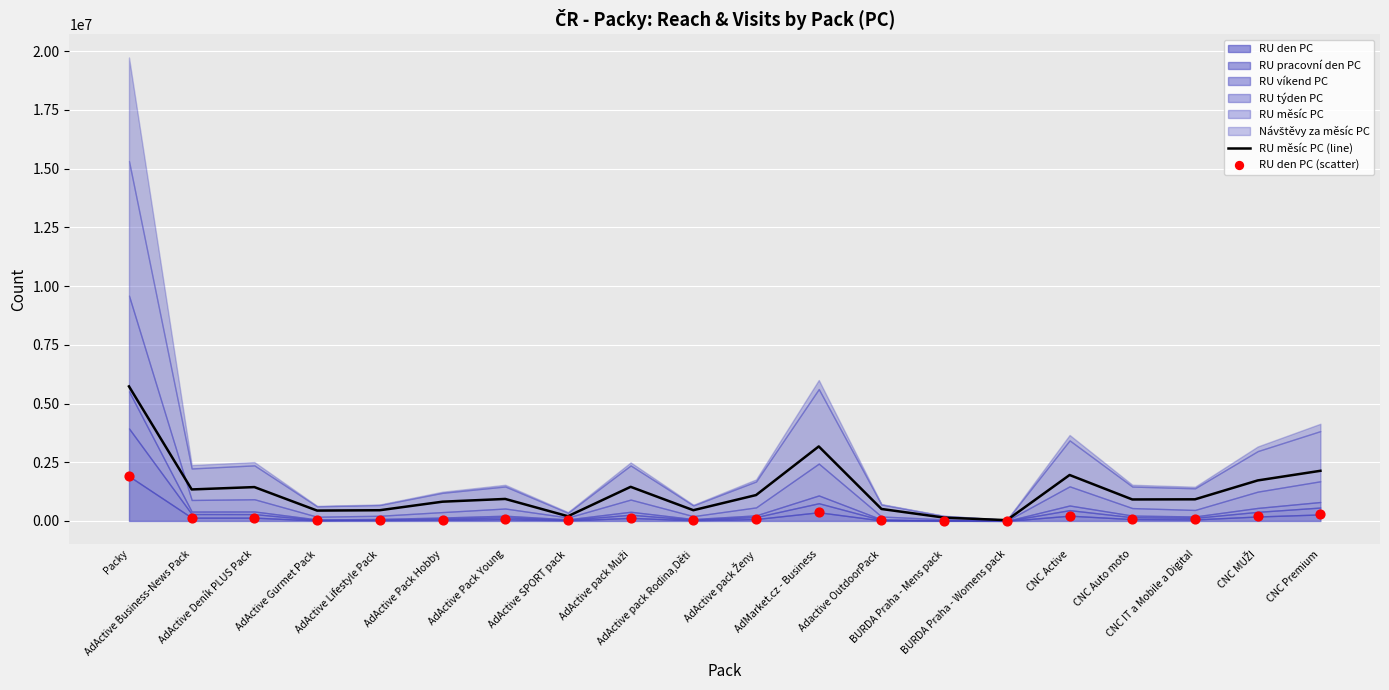

What is the maximum value for RU měsíc PC (line)?

5729673